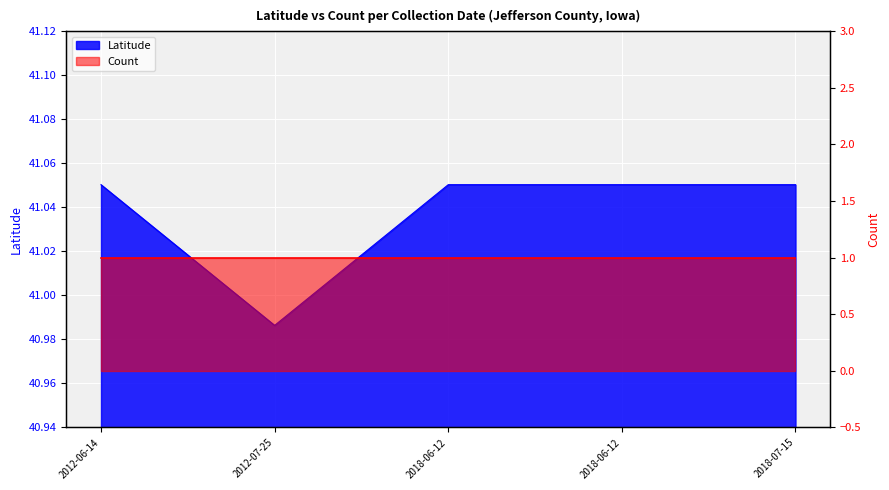

Rank the categories by value from lowest to highest.

2012-07-25, 2012-06-14, 2018-06-12, 2018-06-12, 2018-07-15